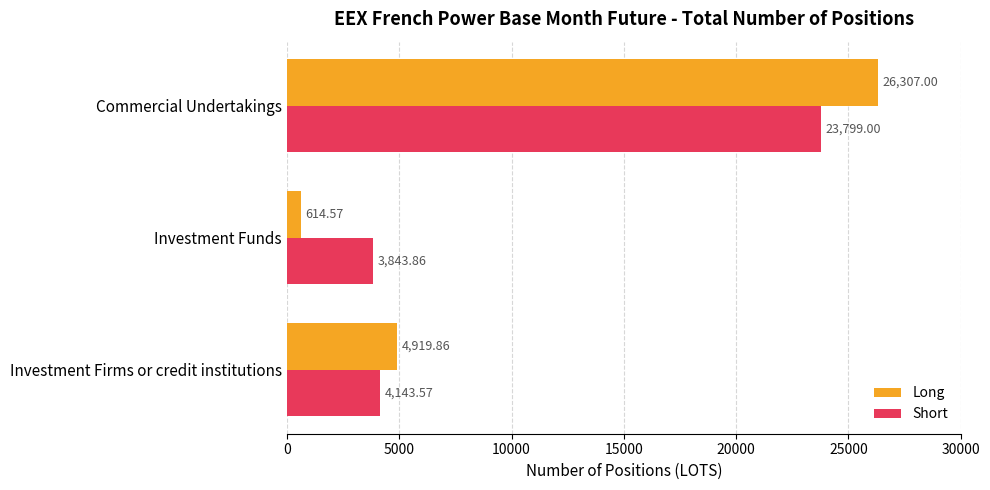

List the labels in order of Short value, smallest first.

Investment Funds, Investment Firms or credit institutions, Commercial Undertakings